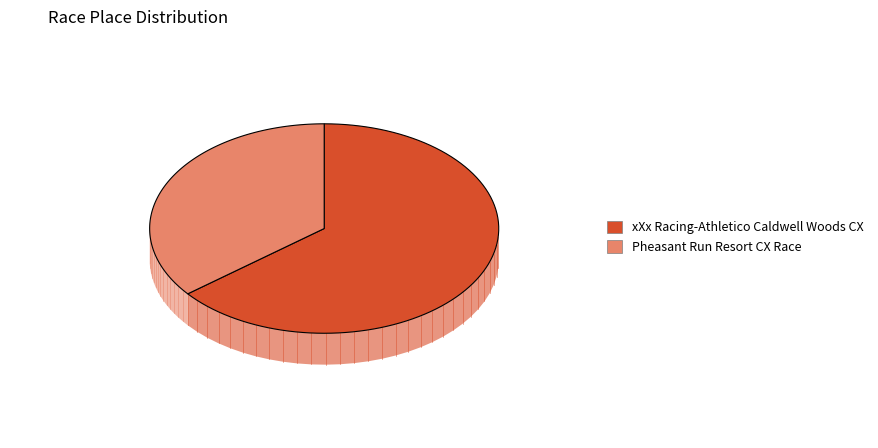

What portion of the pie excludes Pheasant Run Resort CX Race?

64.3%